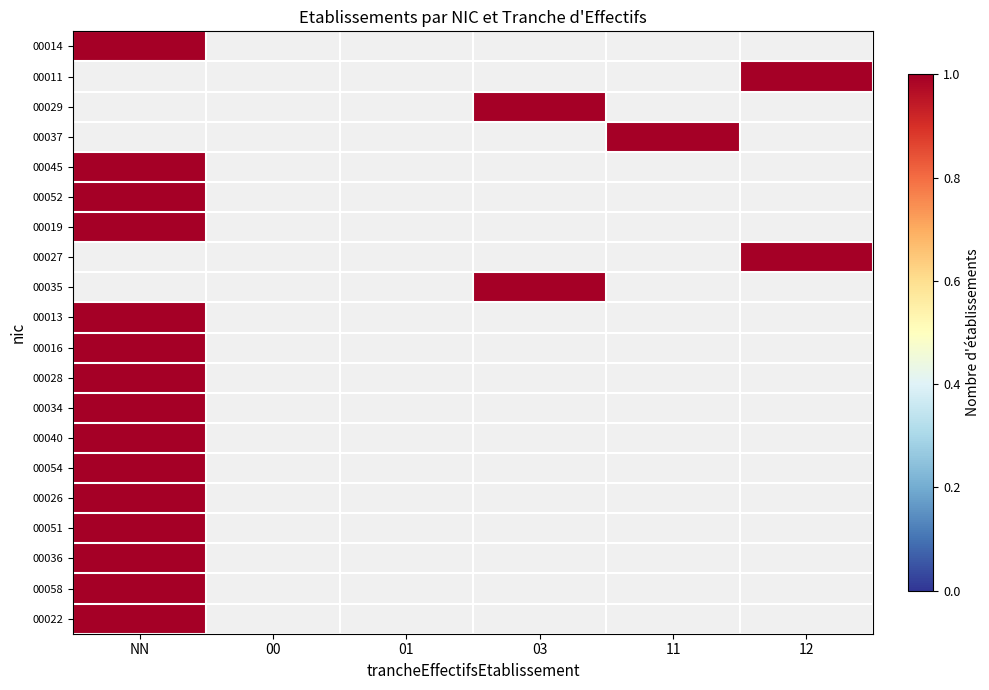

Between 00 and 11, which series saw the biggest shift?

00037